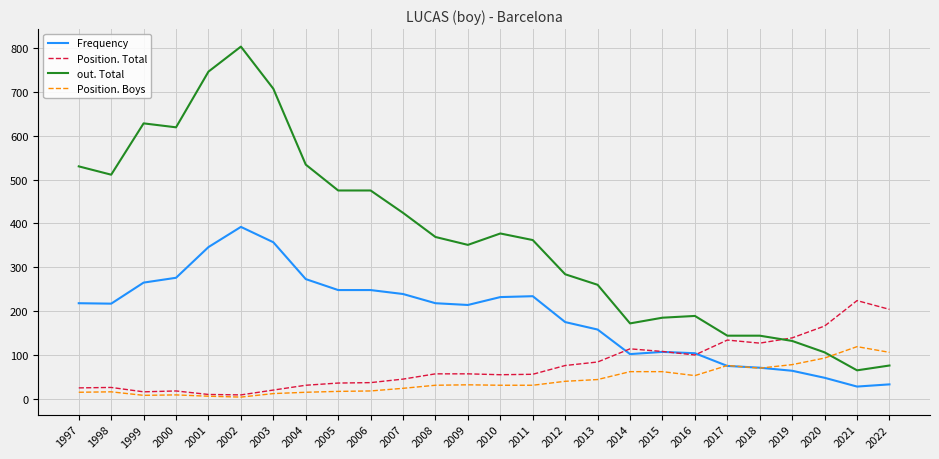

True or false: out. Total and Position. Boys intersect in this chart.

True